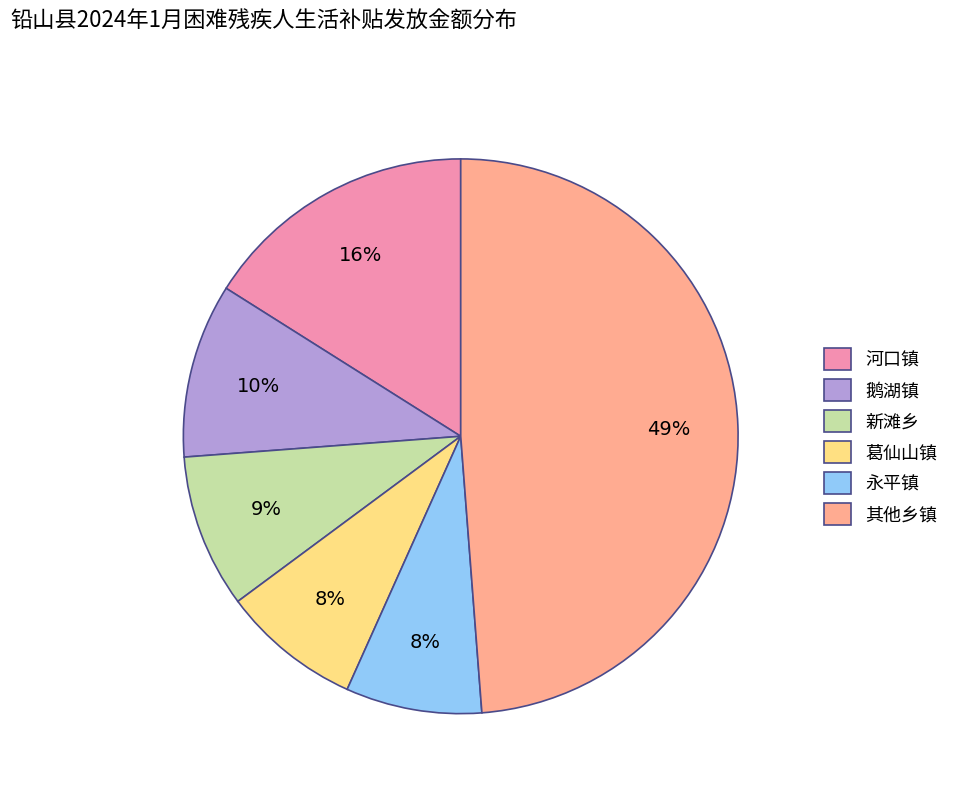

What percentage is the 河口镇 slice, to the nearest percent?

16%